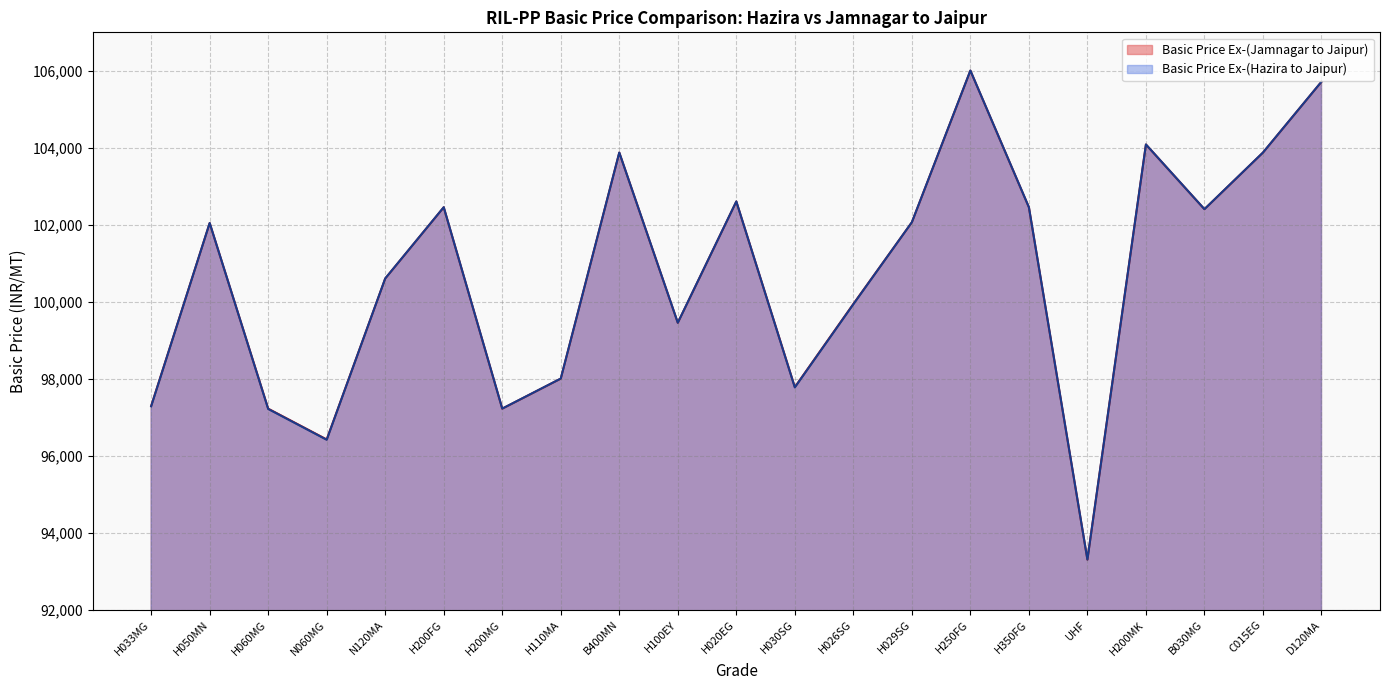

What is the sum of all Basic Price Ex-(Hazira to Jaipur) values?

2114868